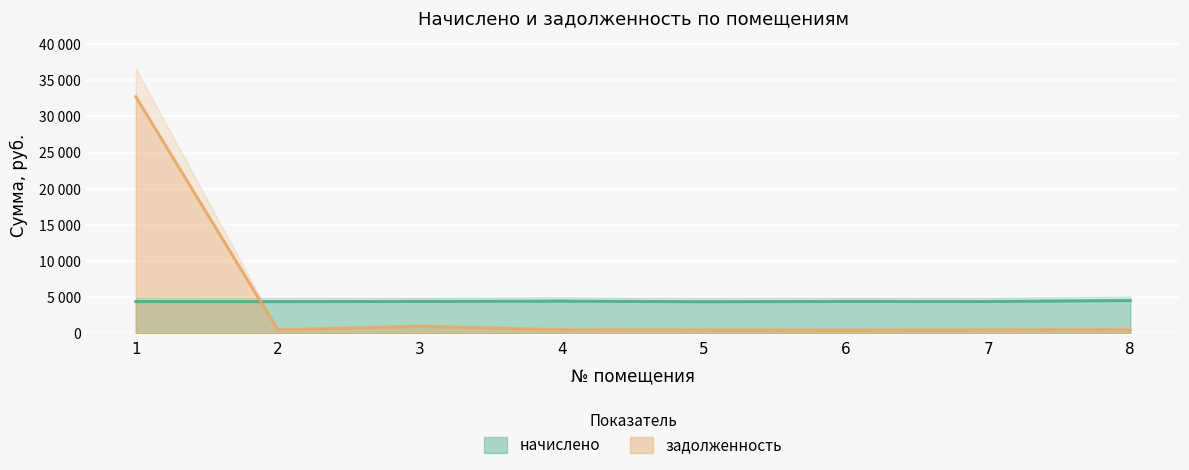

At which label does задолженность reach its peak?

1